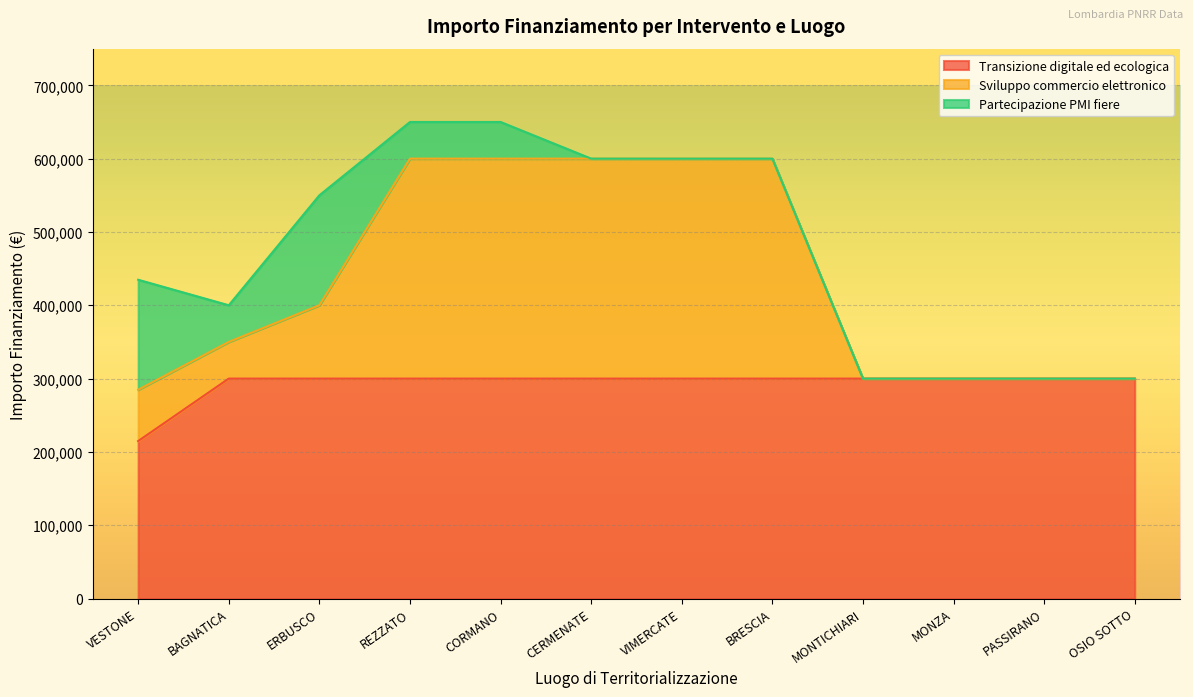

What is the label of the 4th point from the left?

REZZATO